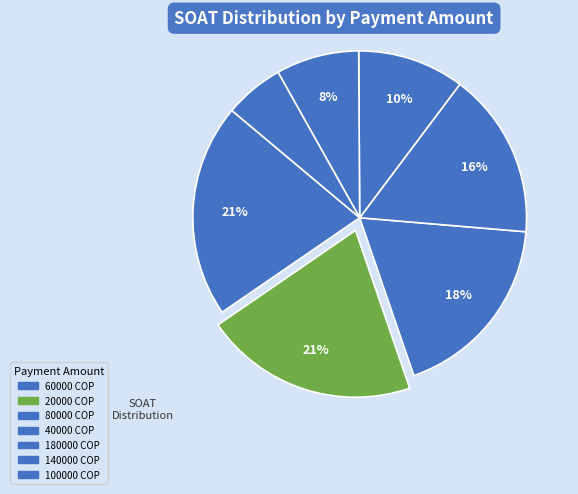

Which slice is the largest?

180000